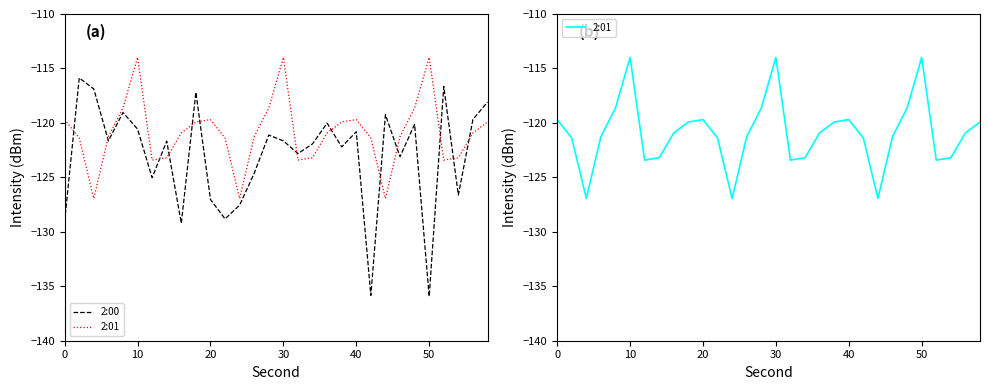

At which label does 2:01 reach its peak?

10